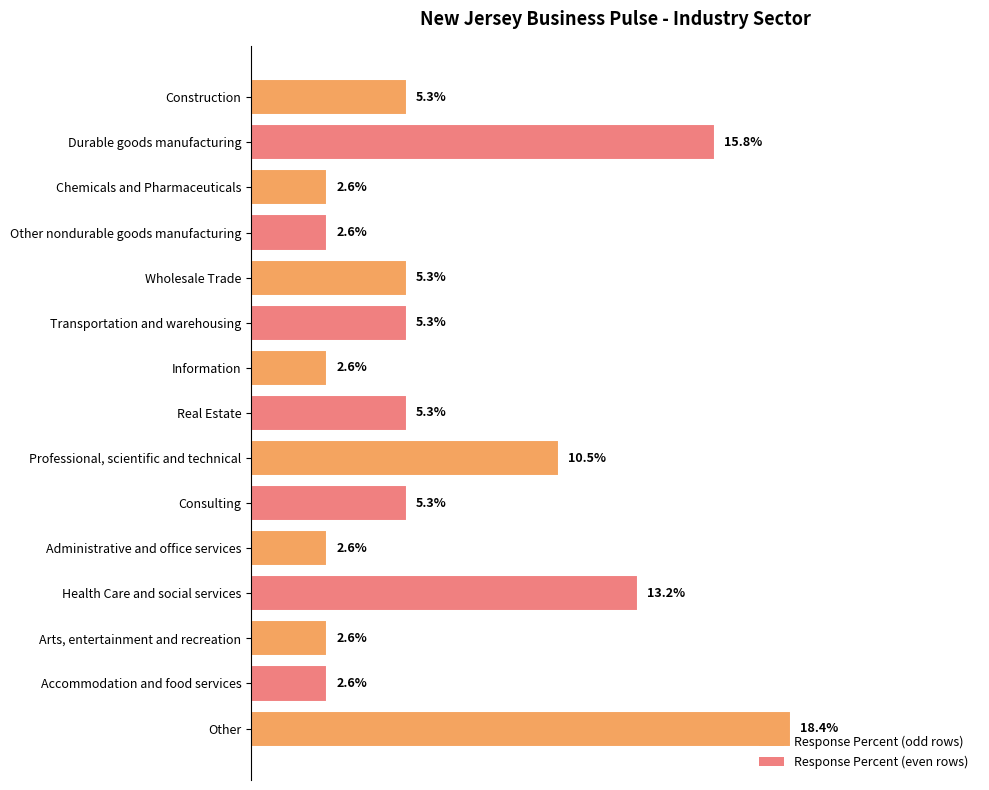

Does the chart contain any negative values?

No